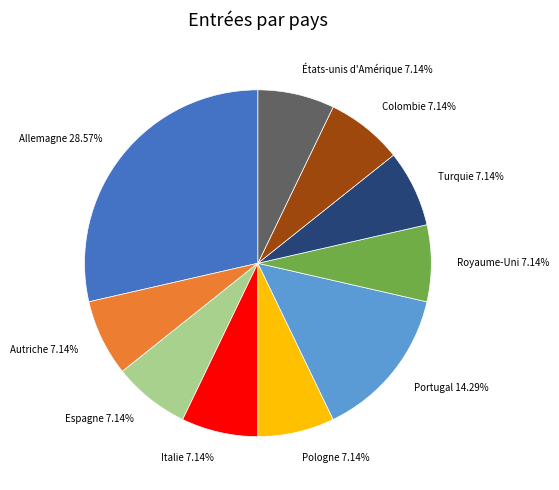

What percentage is the Autriche slice, to the nearest percent?

7%